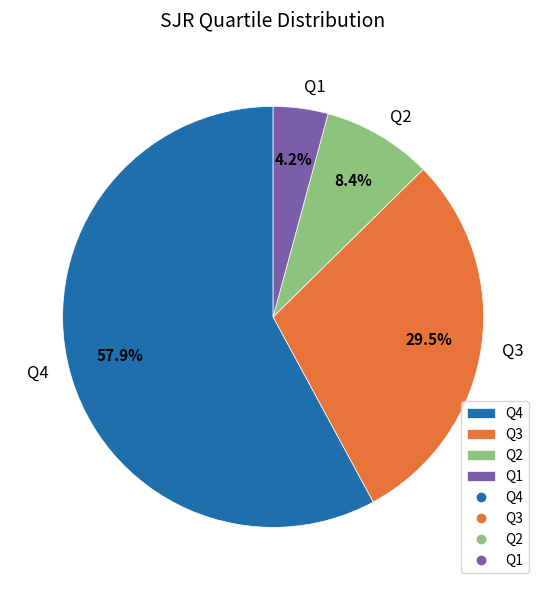

Rank the categories by value from lowest to highest.

Q1, Q2, Q3, Q4